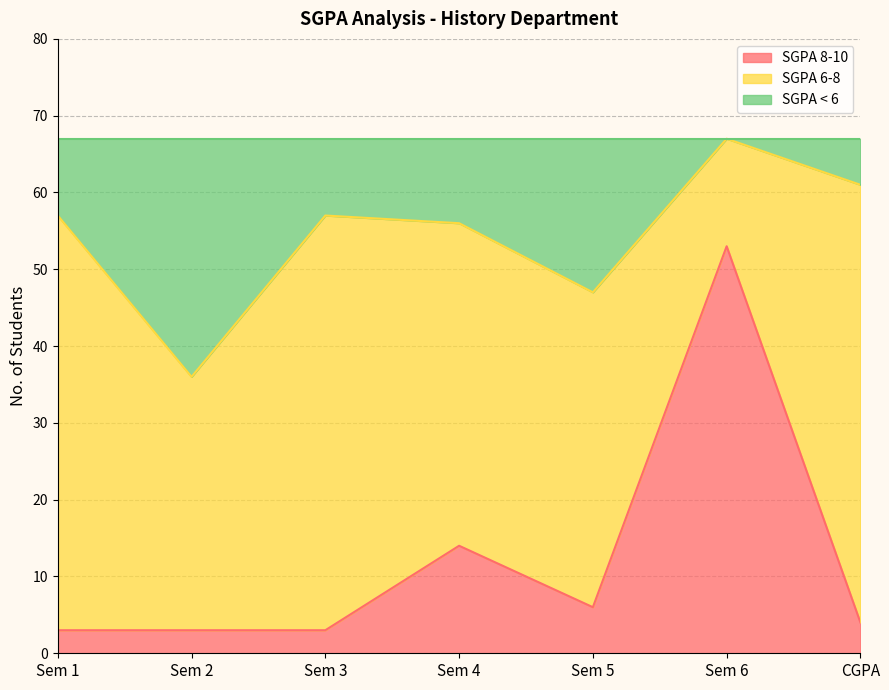

How many categories are shown in the chart?

7